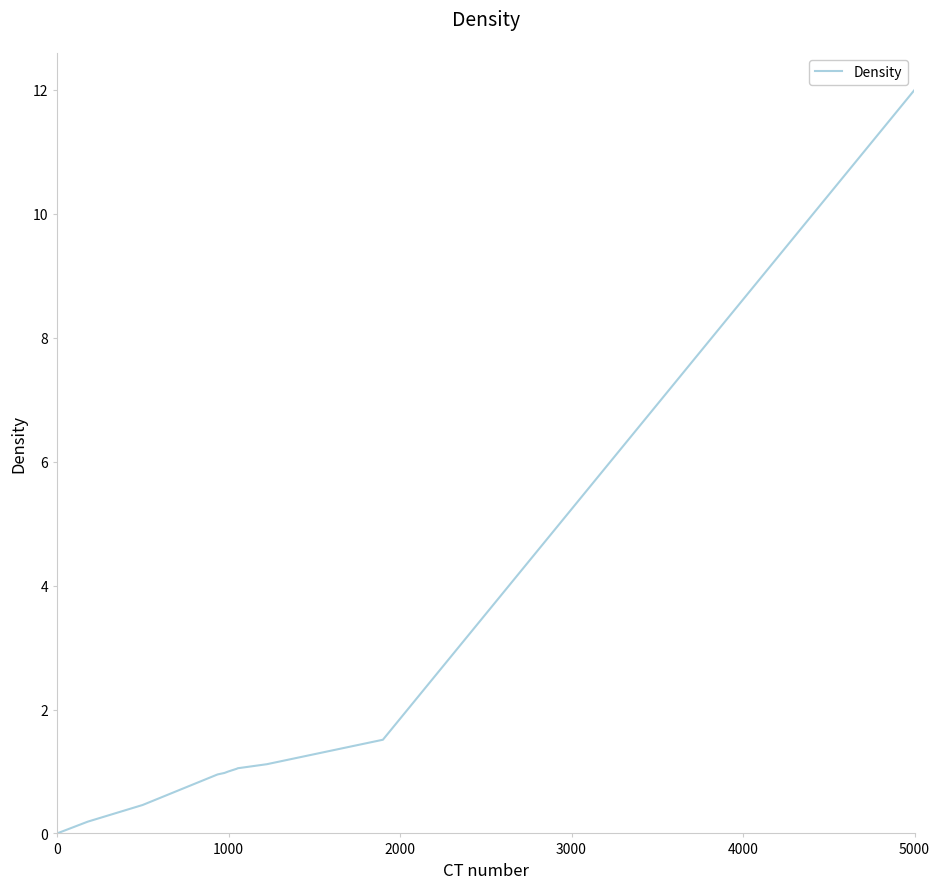

What is the maximum value shown in the chart?

12.0